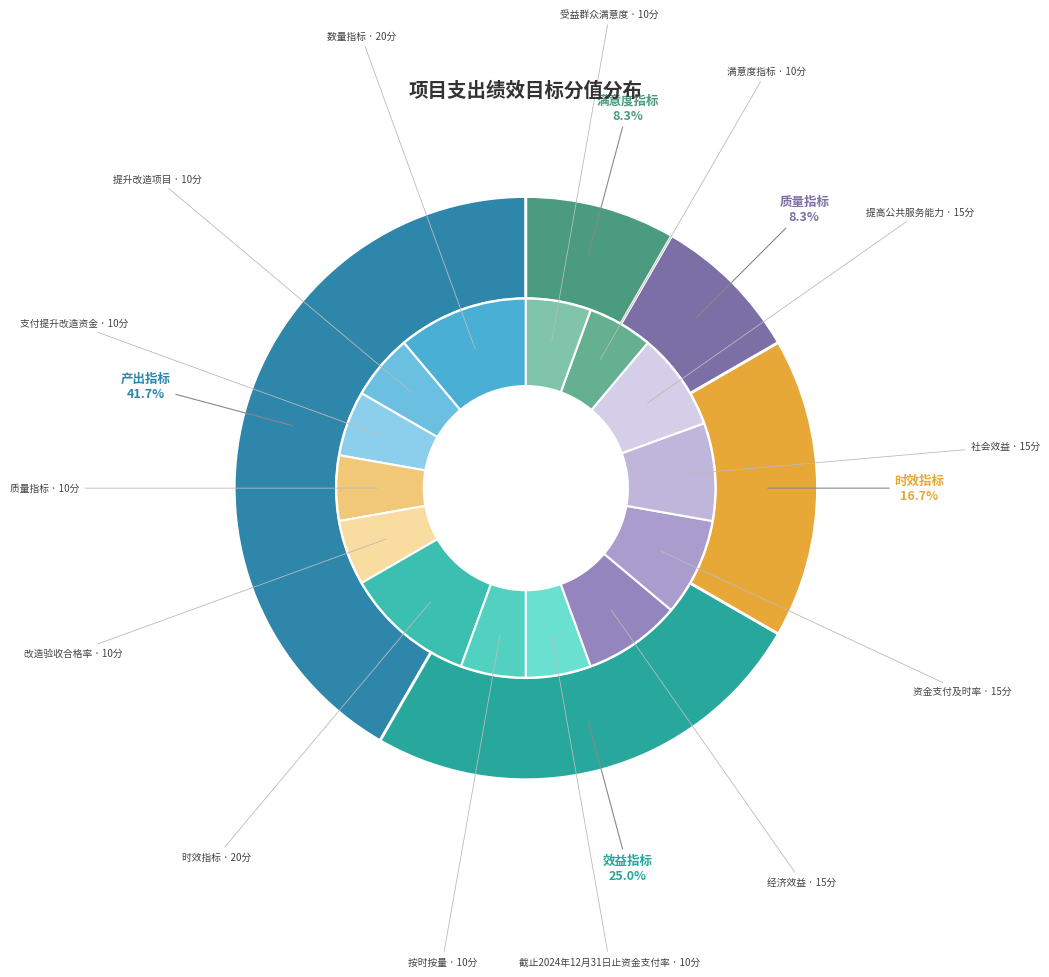

Does 质量指标 account for over 50% of the chart?

No